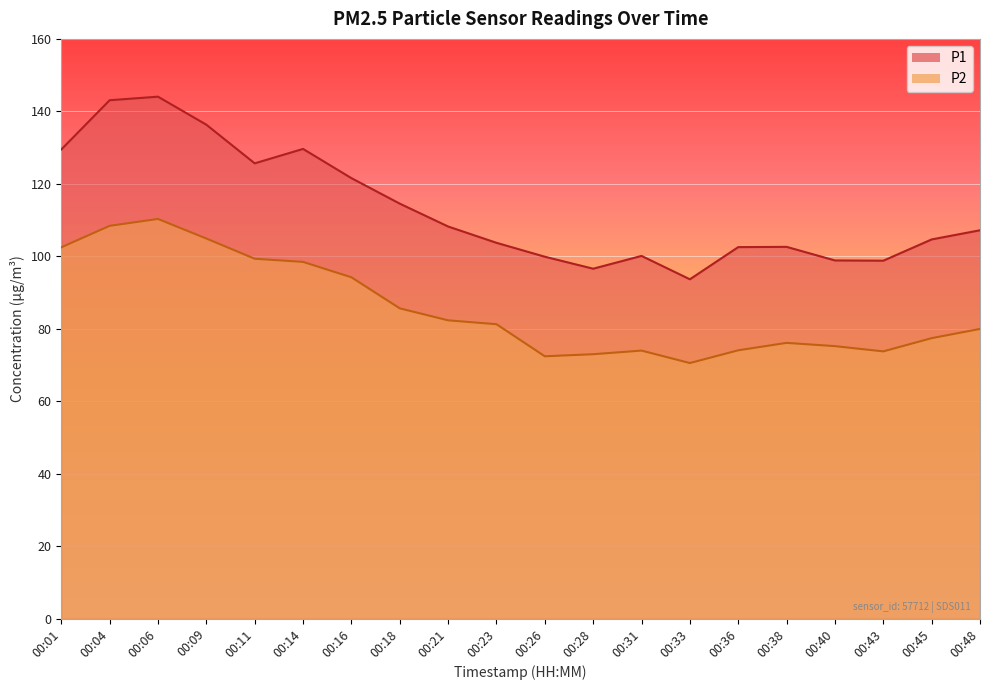

Between 00:16 and 00:23, which series saw the biggest shift?

P1